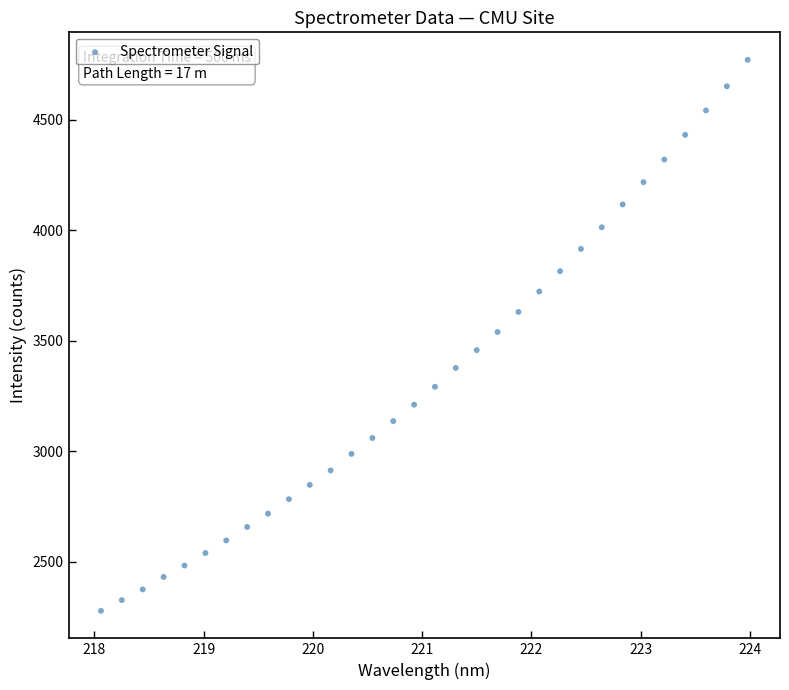

What is the range of X values (max minus min)?

5.9